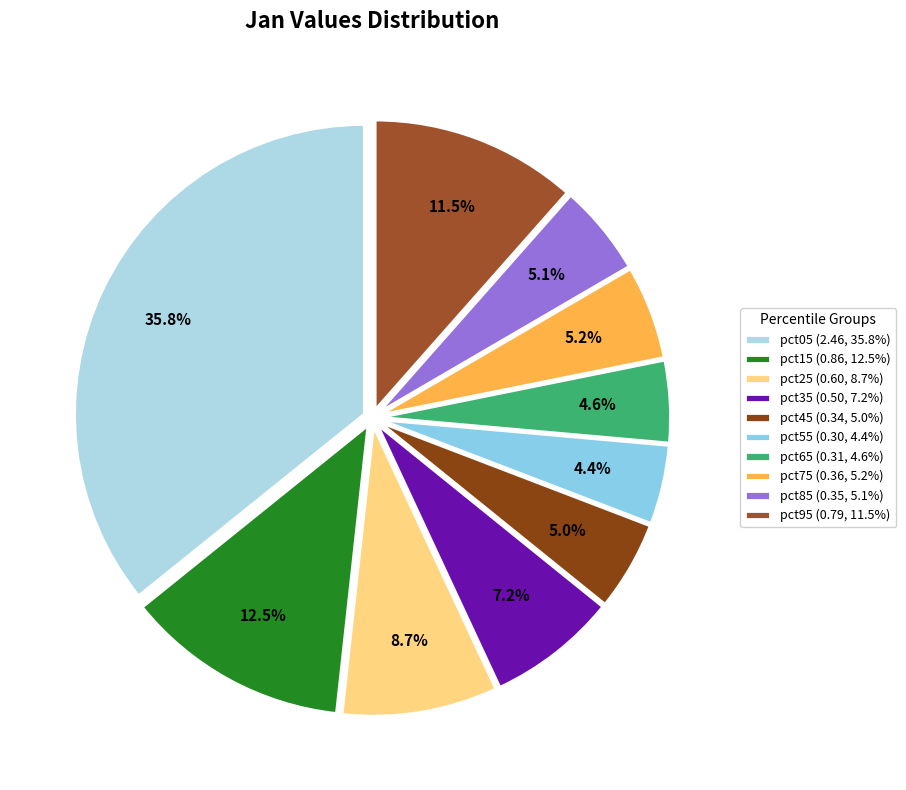

How many segments does this pie chart have?

10